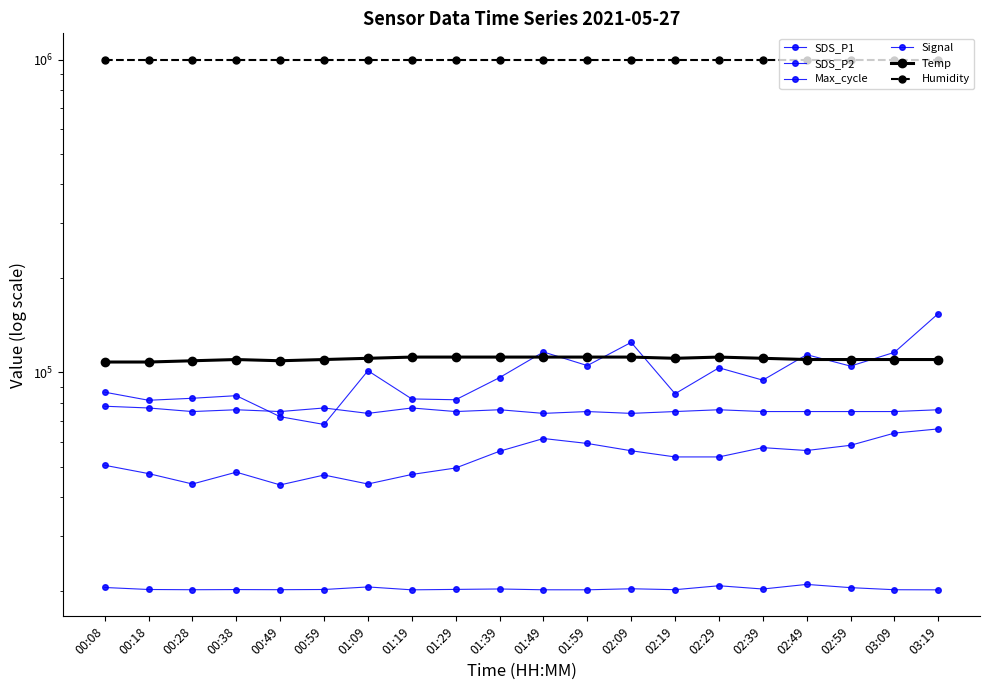

Count the number of categories in the chart.

20